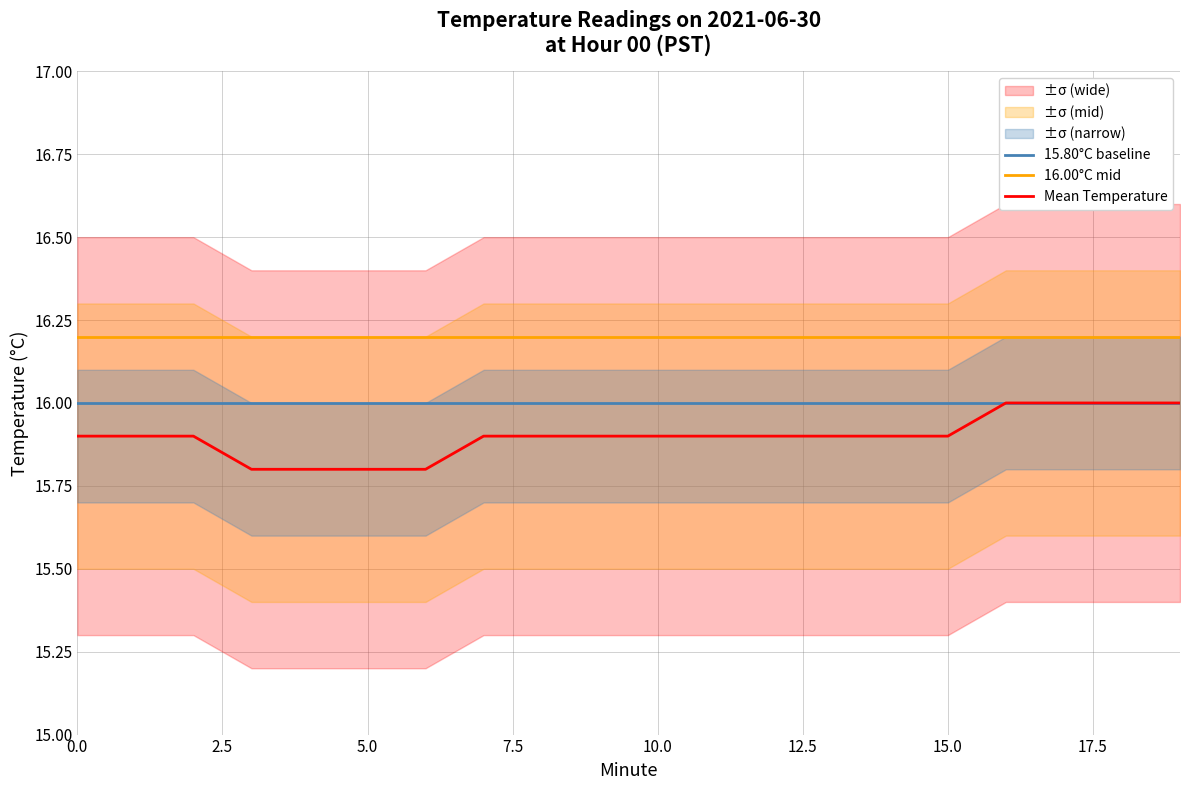

Reading right to left, list all the values displayed in this chart.

15.80°C baseline: 16.0	16.0	16.0	16.0	16.0	16.0	16.0	16.0	16.0	16.0	16.0	16.0	16.0	16.0	16.0	16.0	16.0	16.0	16.0	16.0
16.00°C mid: 16.2	16.2	16.2	16.2	16.2	16.2	16.2	16.2	16.2	16.2	16.2	16.2	16.2	16.2	16.2	16.2	16.2	16.2	16.2	16.2
Mean Temperature: 16.0	16.0	16.0	16.0	15.9	15.9	15.9	15.9	15.9	15.9	15.9	15.9	15.9	15.8	15.8	15.8	15.8	15.9	15.9	15.9